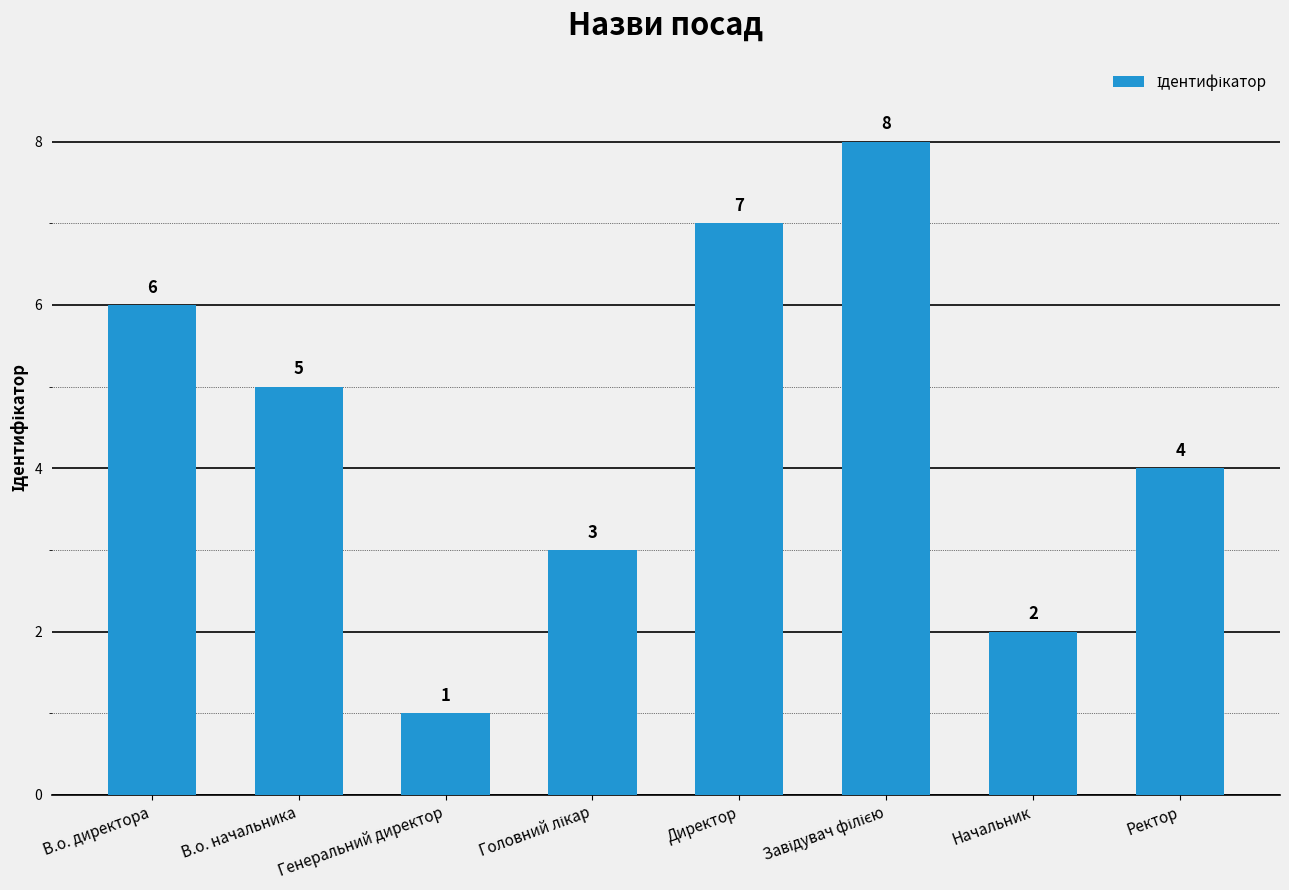

What is the label of the 5th bar from the left?

Директор